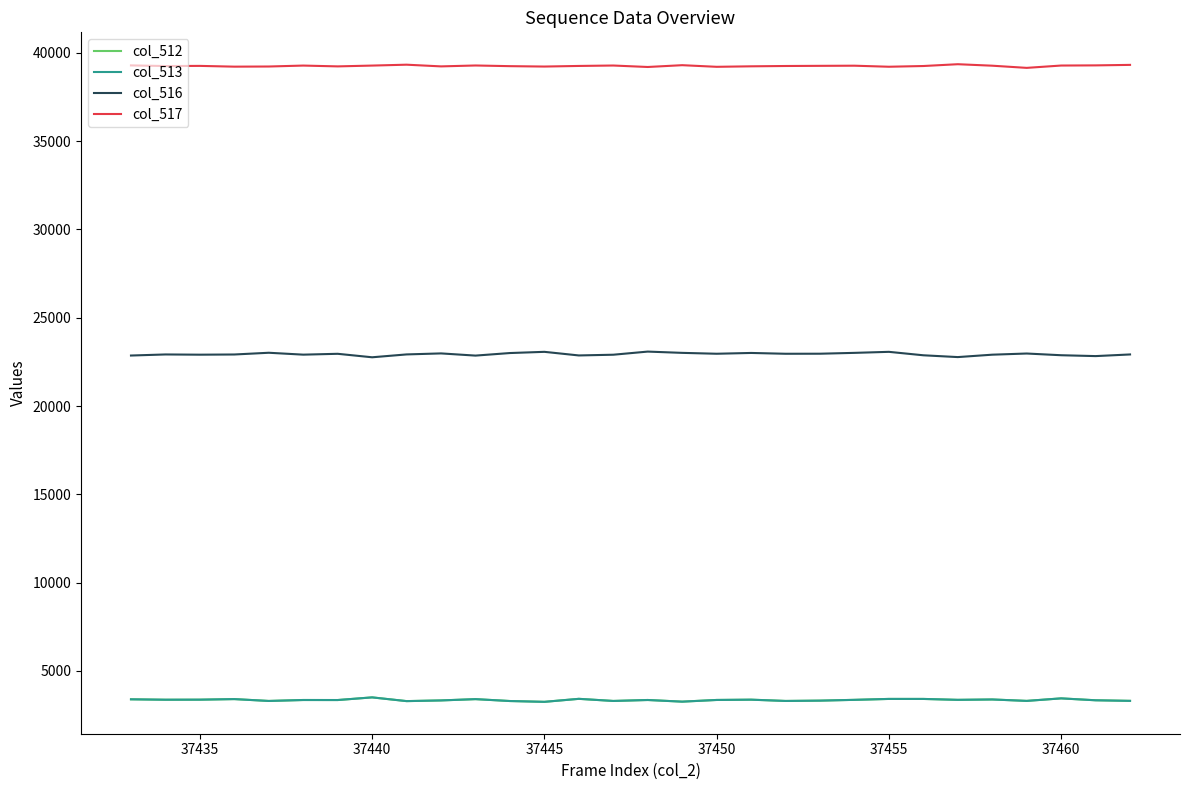

True or false: col_517 and col_513 intersect in this chart.

False